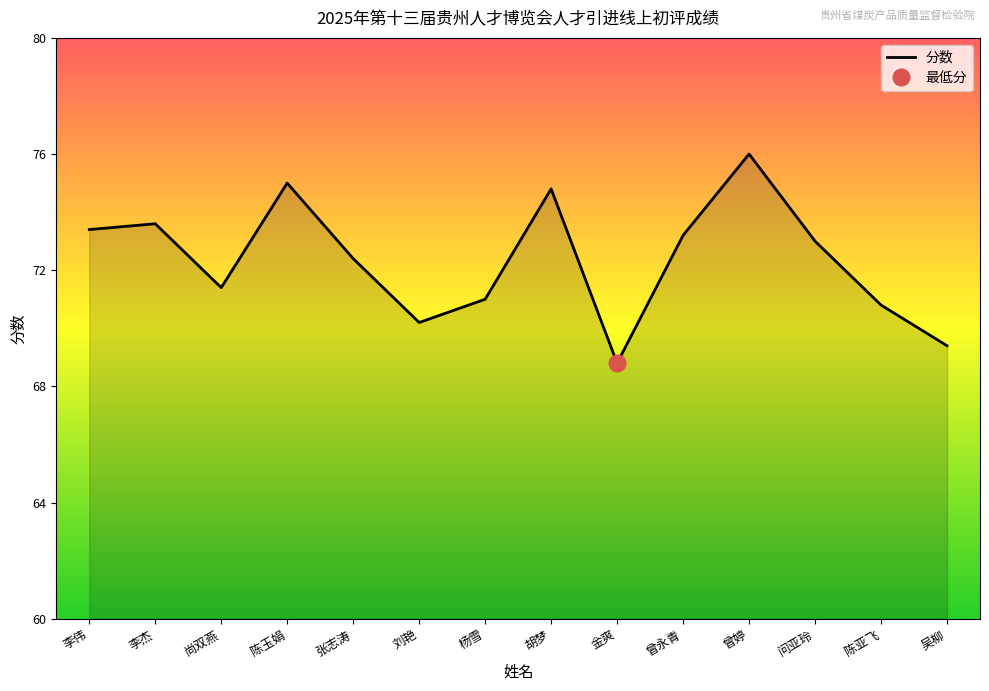

List the labels in order of value, smallest first.

金爽, 吴柳, 刘艳, 陈亚飞, 杨雪, 尚双燕, 张志涛, 问亚玲, 曾永青, 李伟, 李杰, 胡梦, 陈玉娟, 曾婷